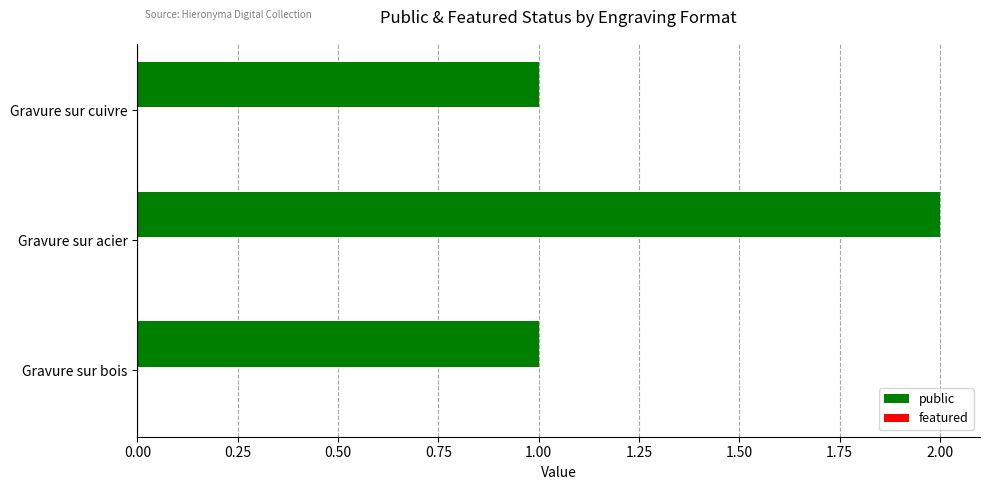

True or false: the data shows 1 at Gravure sur acier.

False